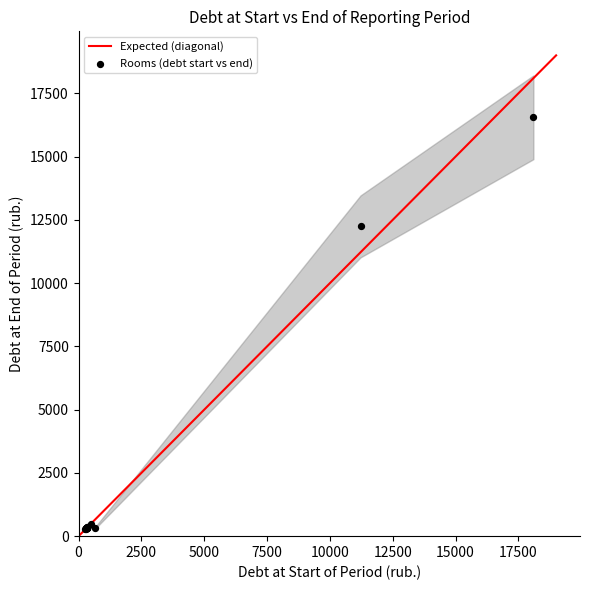

What Y value in the scatter plot is closest to 8410?

12242.9